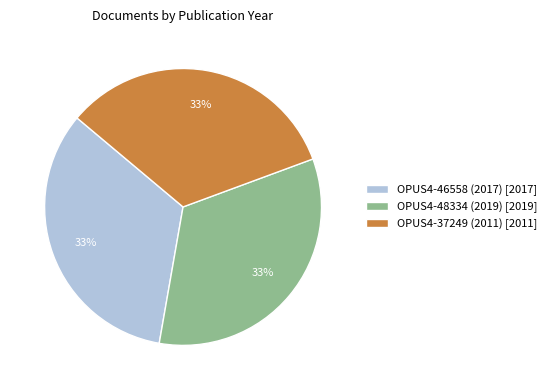

Is it true that OPUS4-46558 (2017) is 33% of the pie?

True